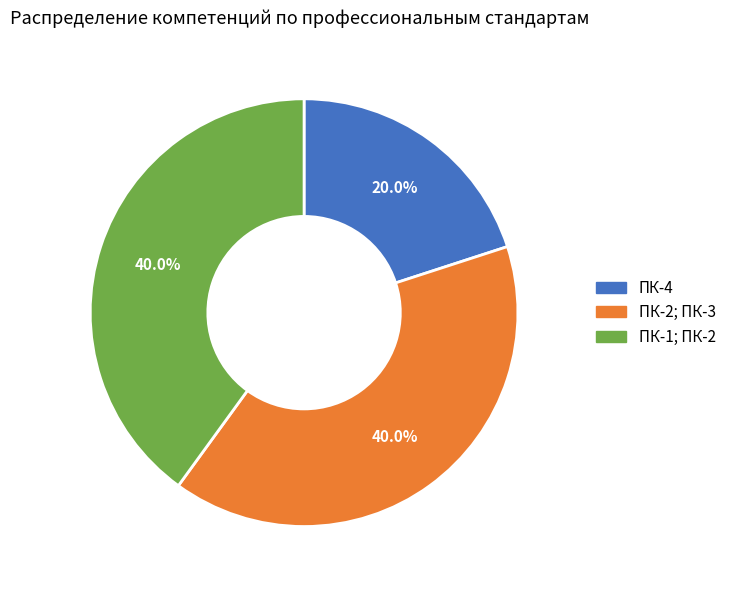

Is there any slice that represents more than half of the pie?

No